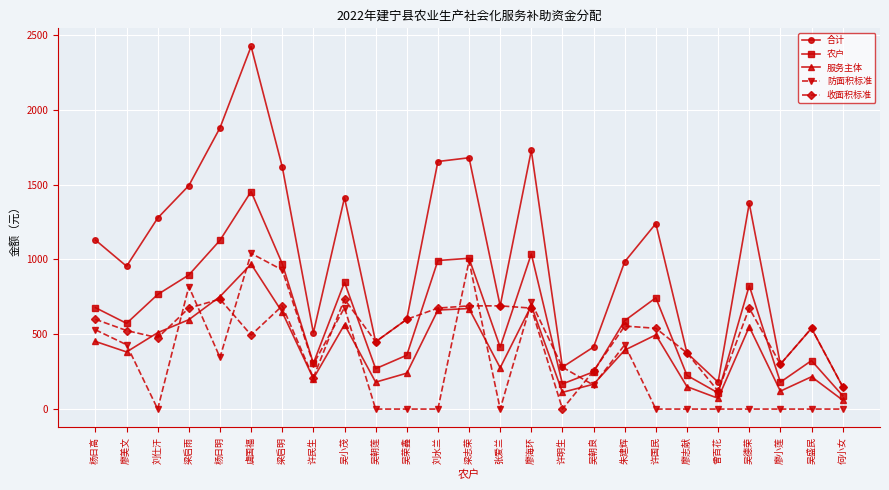

At which label does 收面积标准 reach its minimum?

许明生